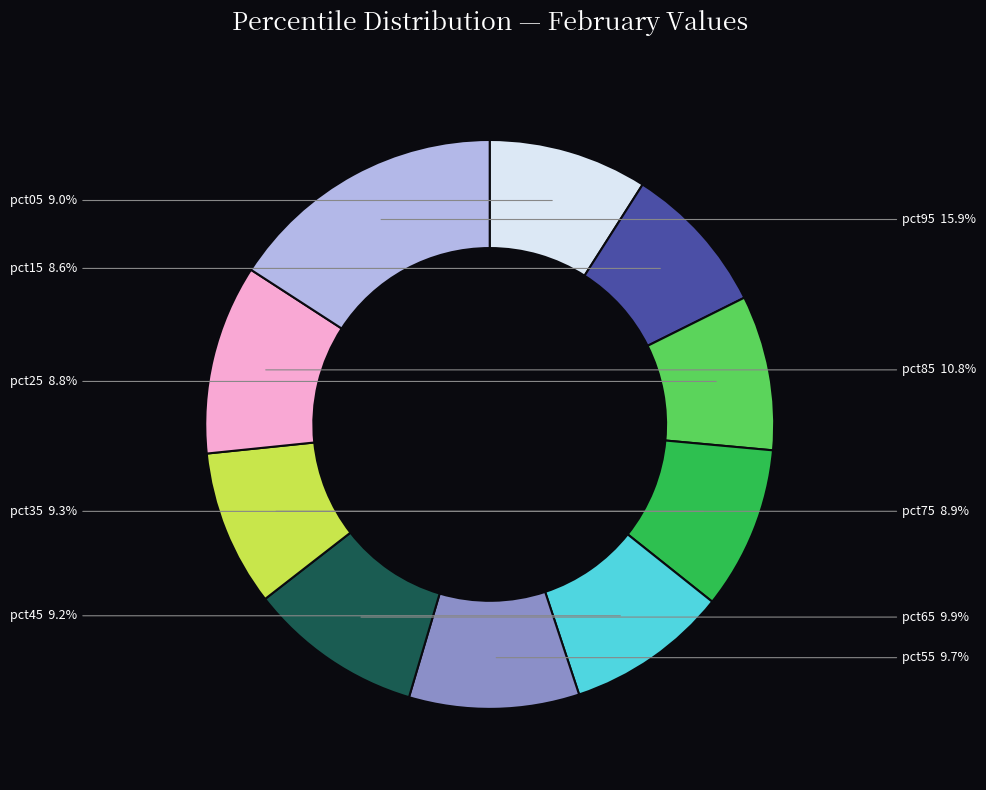

What percentage is NOT represented by pct55?

90.3%